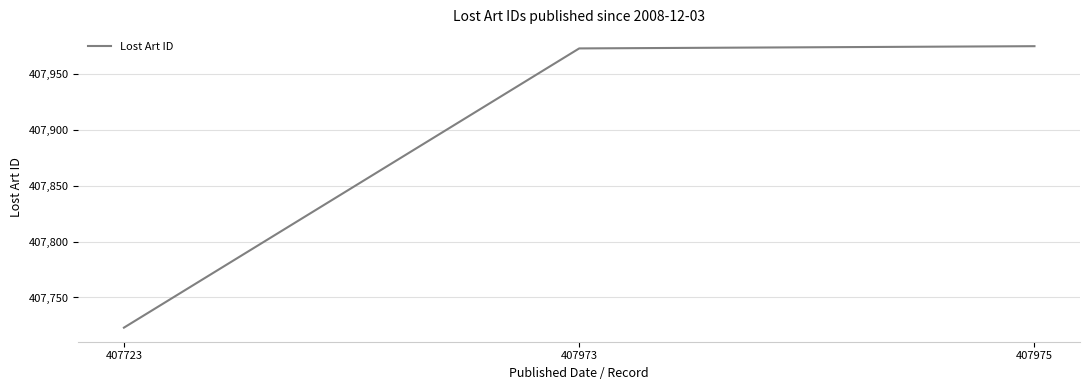

Reading left to right, list all the values displayed in this chart.

407723	407973	407975